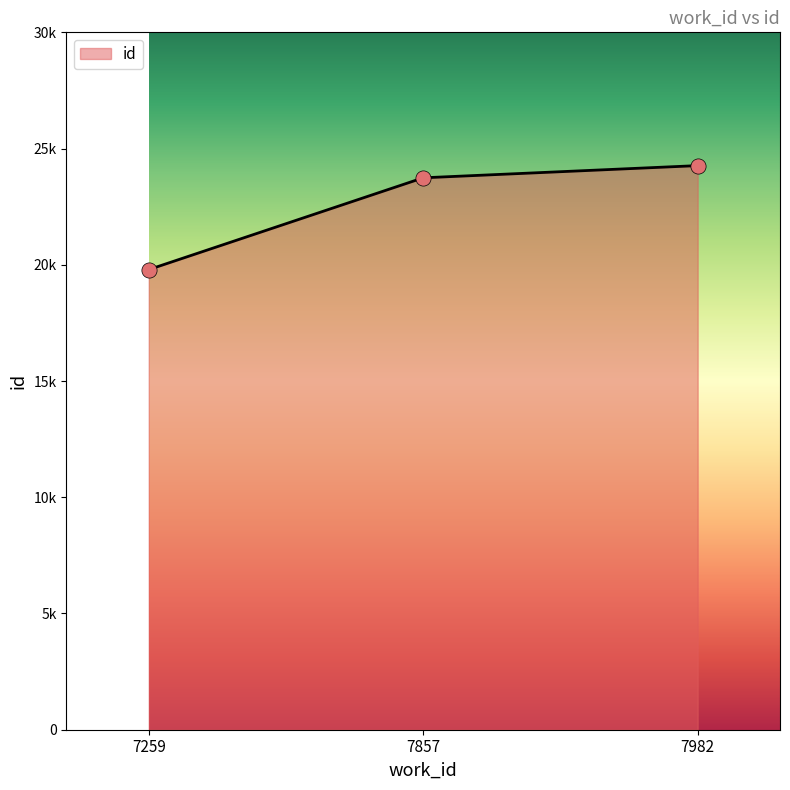

What is the change in value from 7857 to 7982?

+525